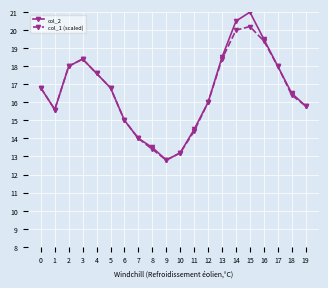

What is the average value of the col_1 (scaled) series?

16.5